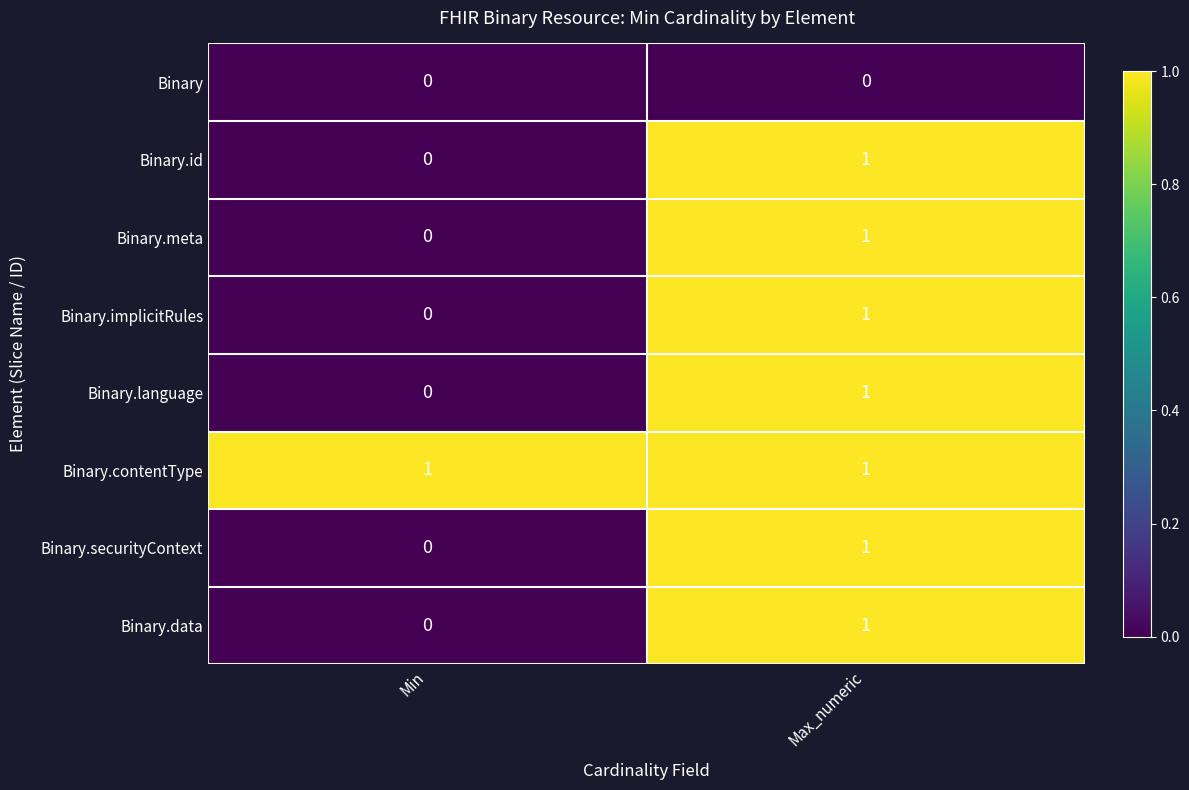

Which series has the largest total across all categories?

Binary.contentType